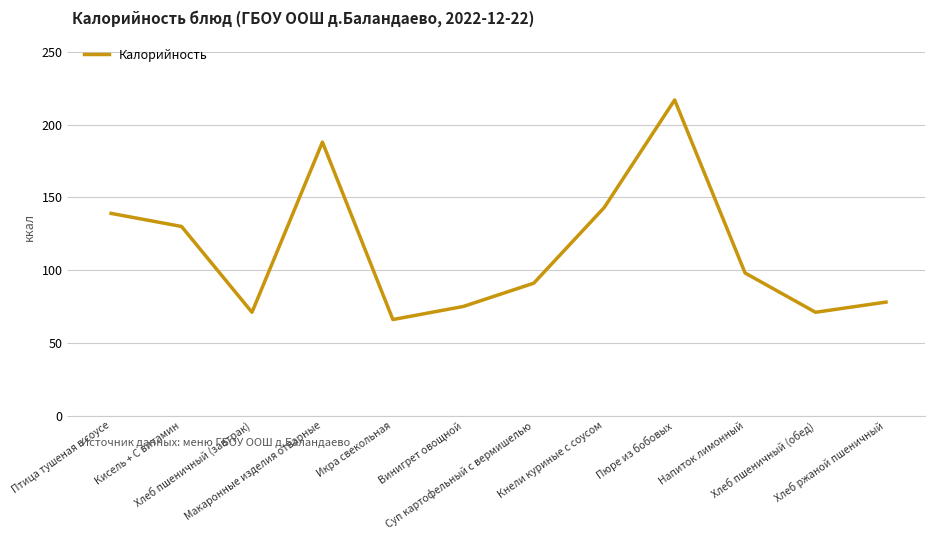

Where does the data first go above 98?

Птица тушеная в соусе